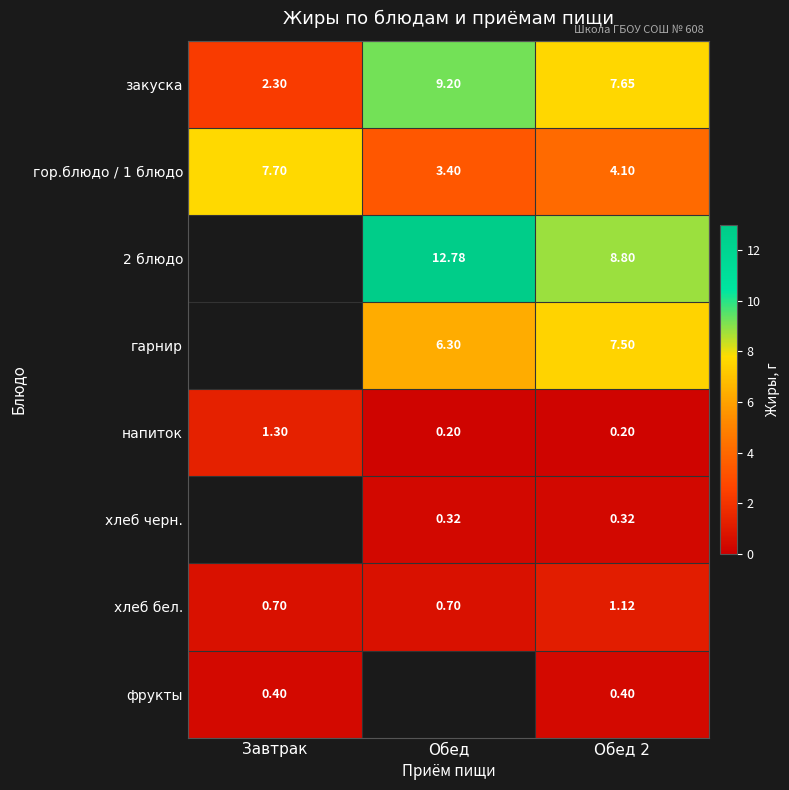

The value of хлеб бел. at Обед 2 is 1.1. True or false?

True